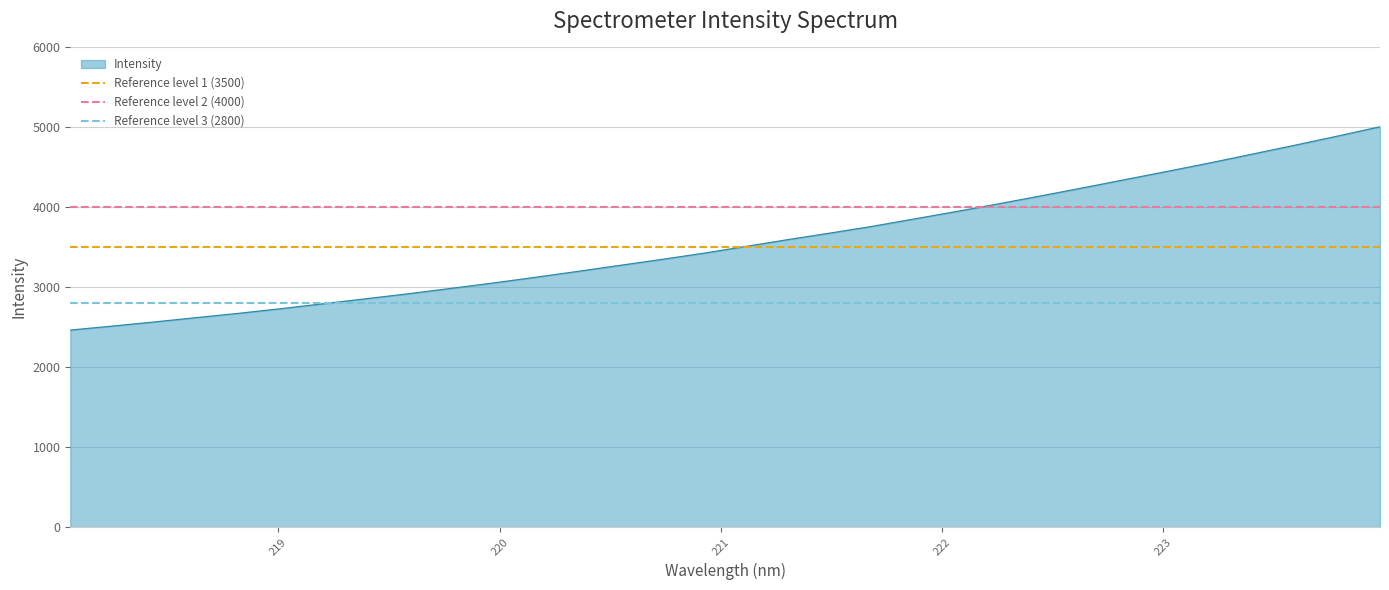

What is the average value of the Reference level 3 (2800) series?

2800